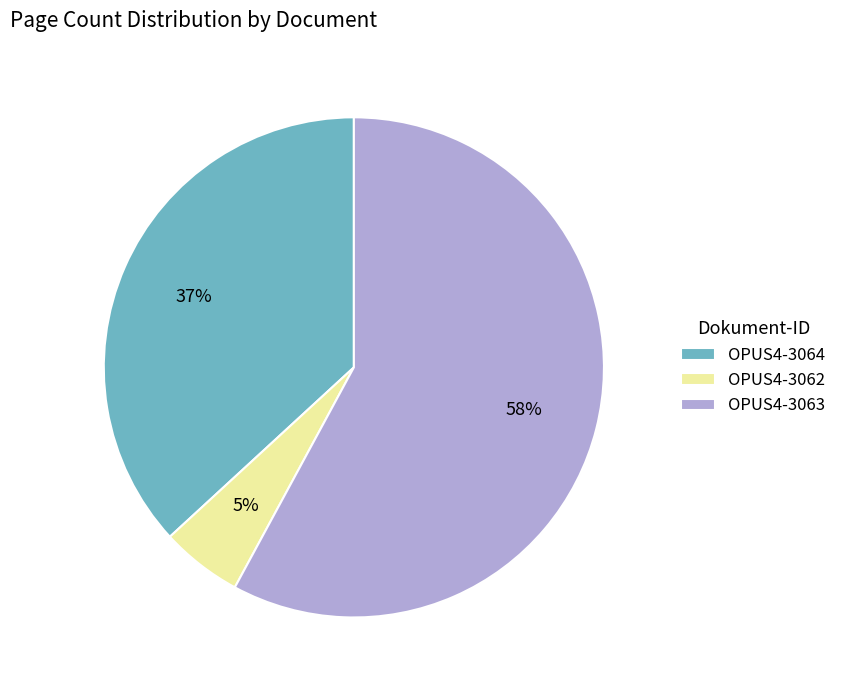

To the nearest percent, what percentage of the pie is OPUS4-3063?

58%